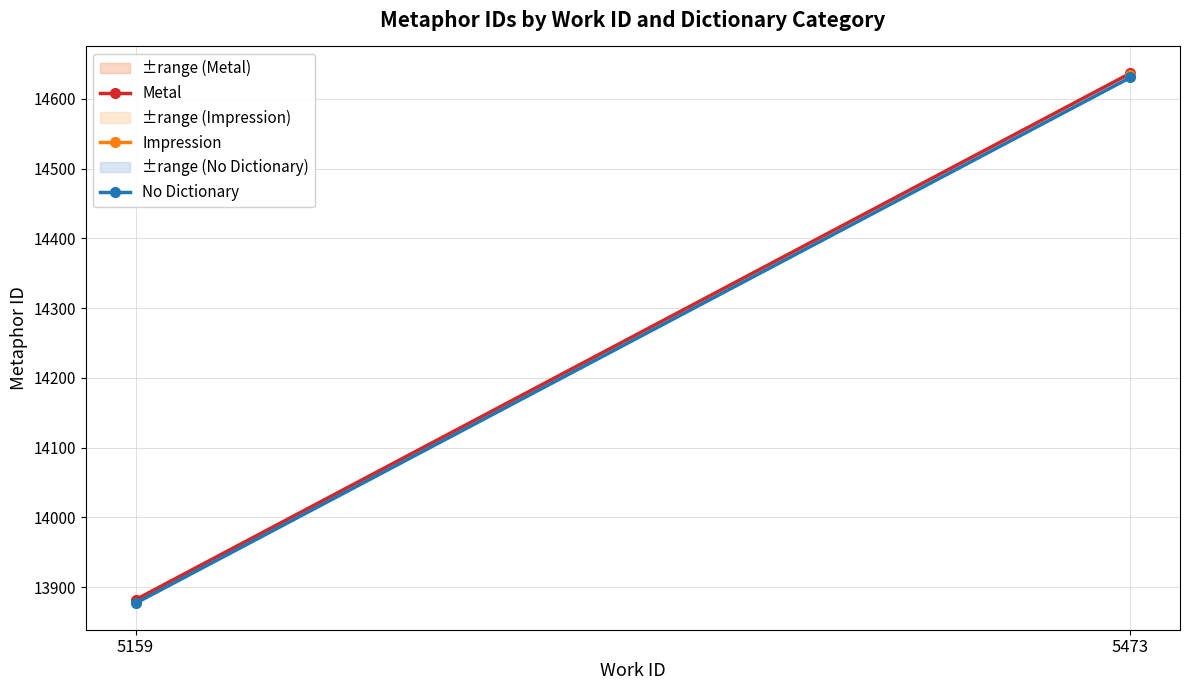

The Metal series shows 5783.2 at 5473. True or false?

False